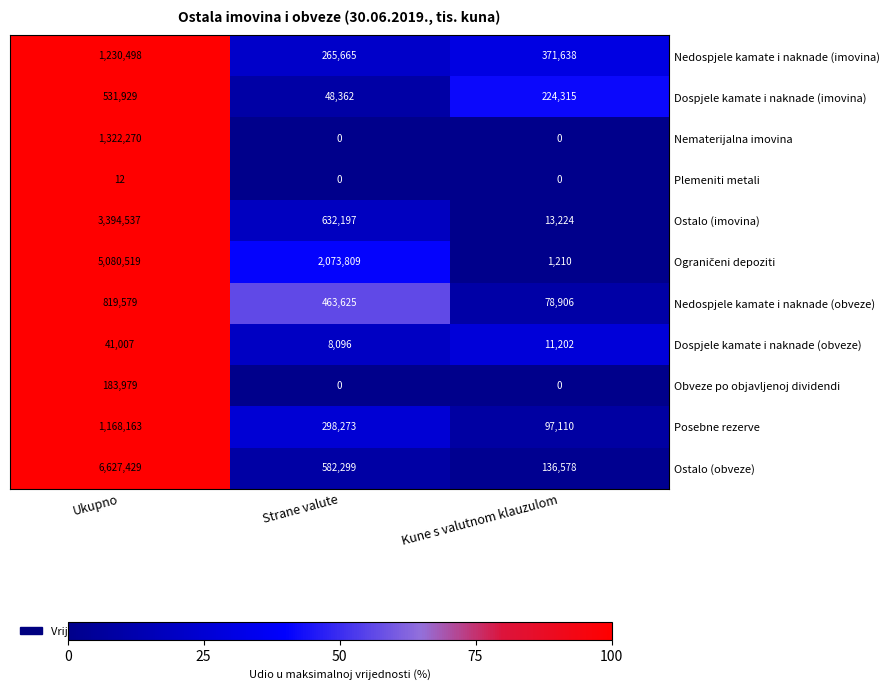

What is the approximate value of Dospjele kamate i naknade (imovina) at Ukupno?

531929